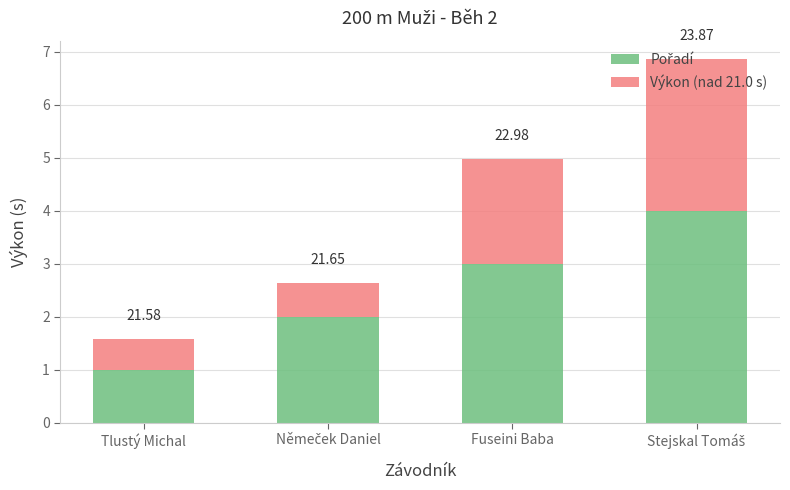

How many bars are there in total?

4